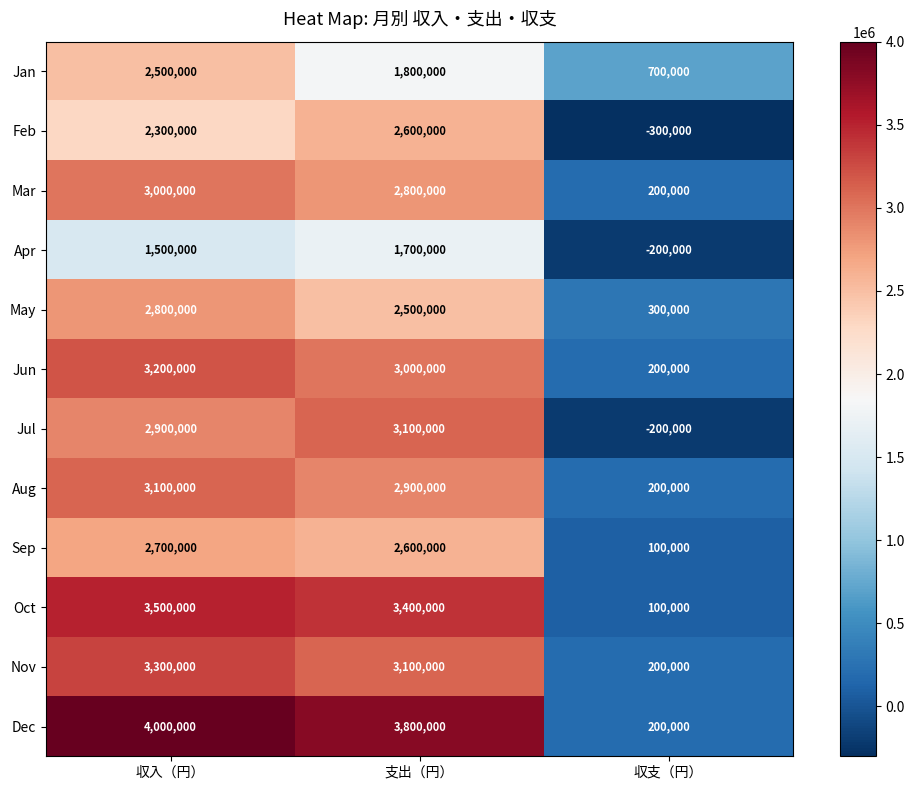

Is it true that Aug equals 200000 at 収支（円）?

True